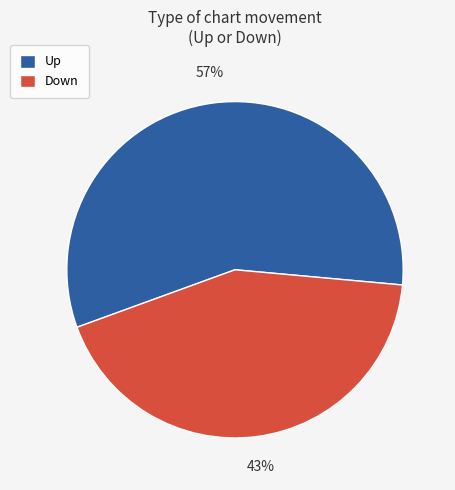

To the nearest percent, what is the difference between the largest and smallest slice percentages?

14%